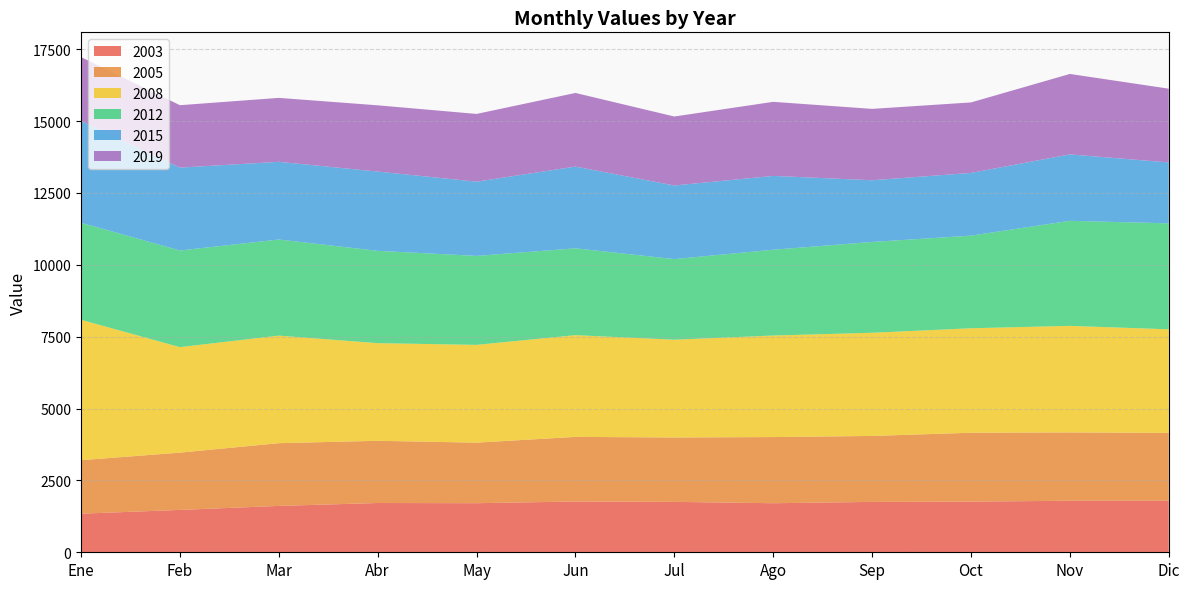

Reading left to right, transcribe all the data shown in this chart.

2003: Ene=1342.7	Feb=1474.3	Mar=1613.1	Abr=1714.3	May=1707.6	Jun=1766.9	Jul=1754.0	Ago=1706.9	Sep=1752.5	Oct=1762.0	Nov=1793.1	Dic=1793.4
2005: Ene=1861.3	Feb=1992.6	Mar=2183.2	Abr=2164.5	May=2106.9	Jun=2248.1	Jul=2240.2	Ago=2302.0	Sep=2295.0	Oct=2397.0	Nov=2377.0	Dic=2361.0
2008: Ene=4885.0	Feb=3670.7	Mar=3742.0	Abr=3397.0	May=3402.0	Jun=3539.0	Jul=3402.0	Ago=3532.0	Sep=3589.3	Oct=3635.0	Nov=3707.0	Dic=3603.0
2012: Ene=3376.5	Feb=3362.2	Mar=3342.9	Abr=3212.0	May=3095.1	Jun=3021.1	Jul=2804.2	Ago=2985.8	Sep=3159.6	Oct=3222.5	Nov=3654.8	Dic=3687.0
2015: Ene=3540.3	Feb=2883.4	Mar=2703.6	Abr=2758.2	May=2582.8	Jun=2844.0	Jul=2560.8	Ago=2568.2	Sep=2146.9	Oct=2182.3	Nov=2311.6	Dic=2119.0
2019: Ene=2222.6	Feb=2171.5	Mar=2224.5	Abr=2304.6	May=2356.7	Jun=2561.8	Jul=2399.8	Ago=2576.8	Sep=2483.0	Oct=2452.4	Nov=2798.5	Dic=2565.9